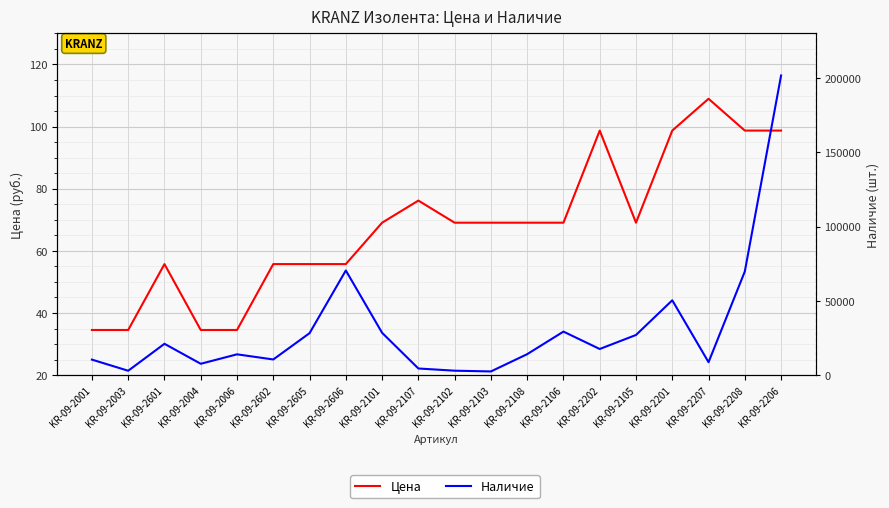

What is the sum of all Наличие values?

622234.0